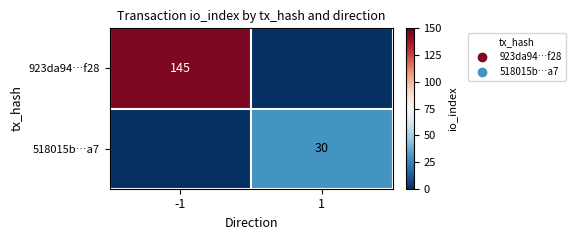

What is the maximum value shown in the chart?

145